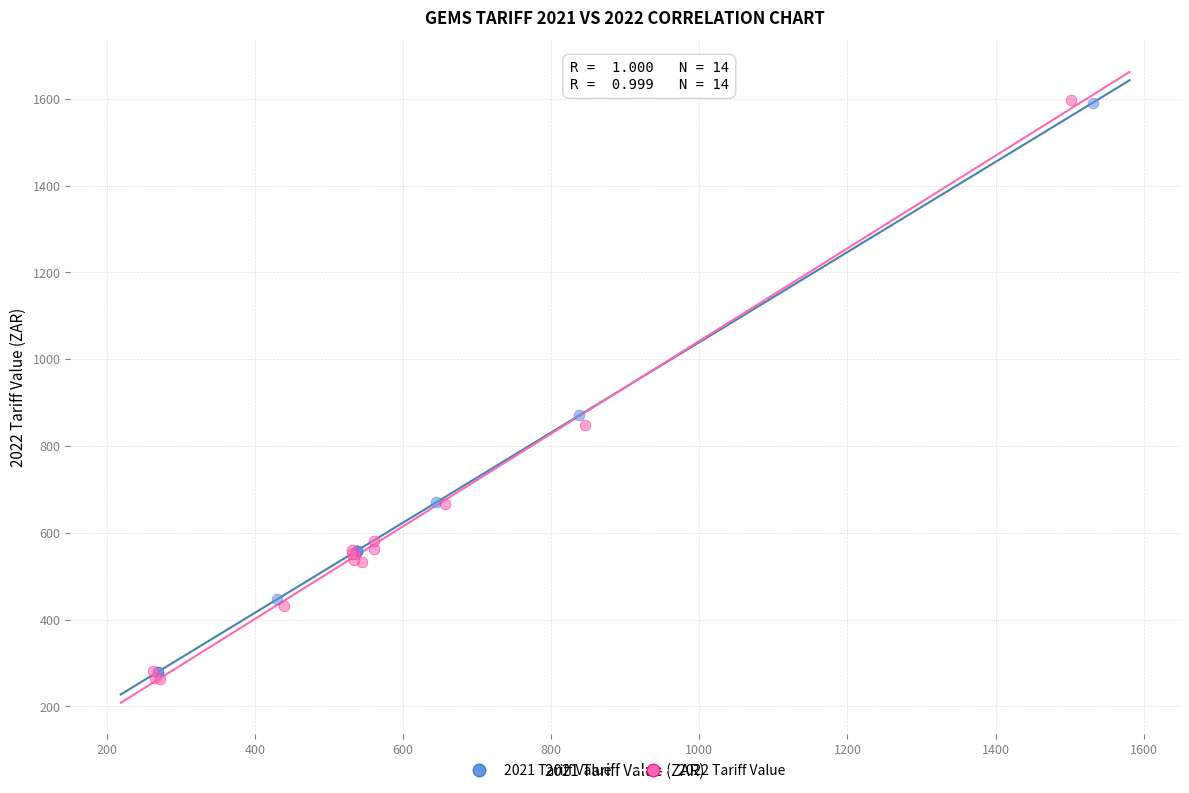

Which series has the largest Y range (max minus min)?

2022 Tariff Value